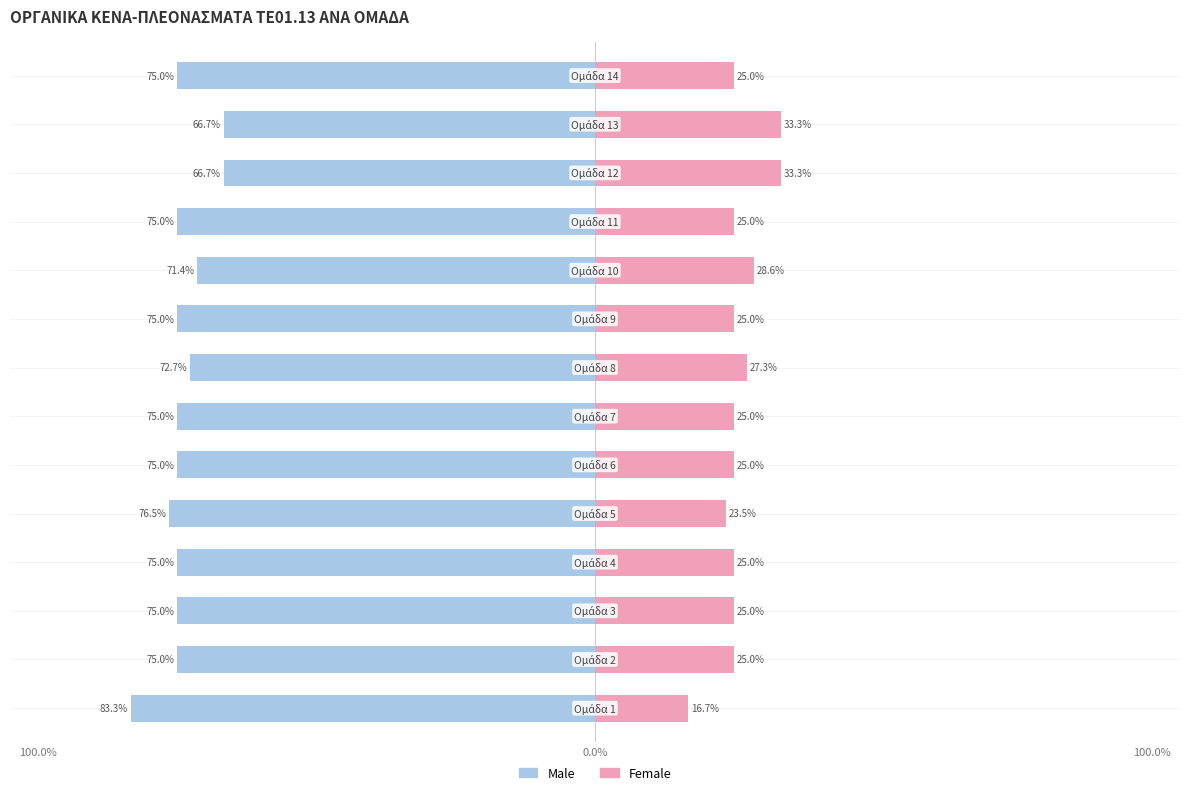

Is it true that Female equals 7.0 at 9?

False